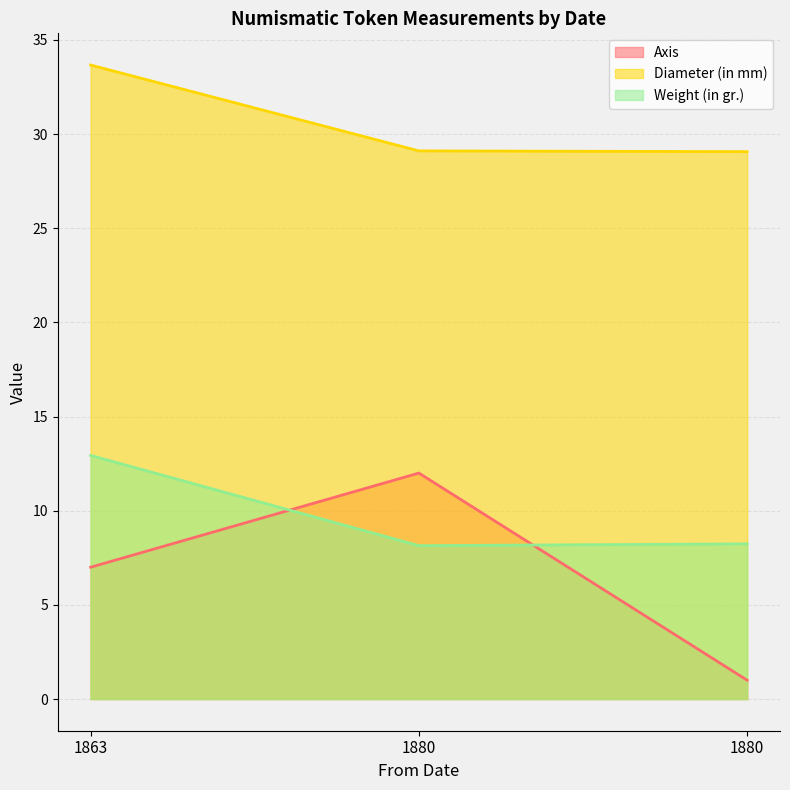

What is the average value of the Weight (in gr.) series?

9.8